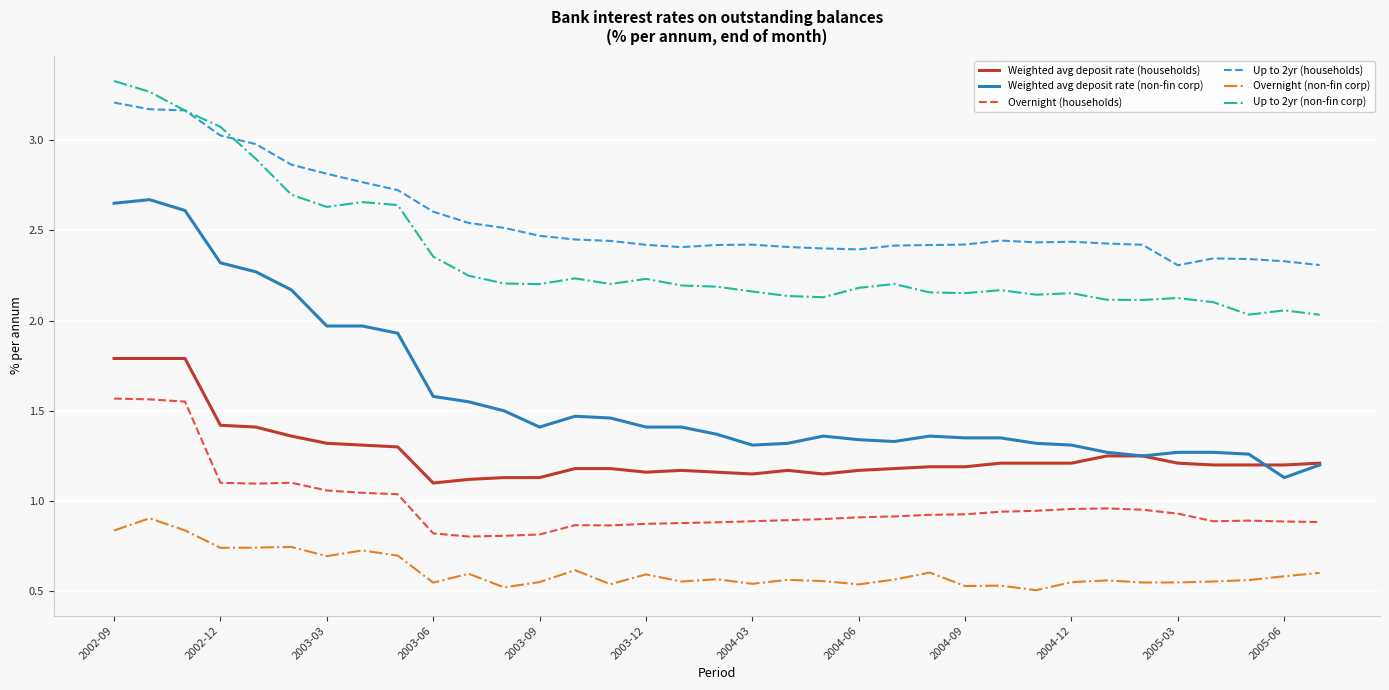

At how many categories does at least one series exceed 0?

35